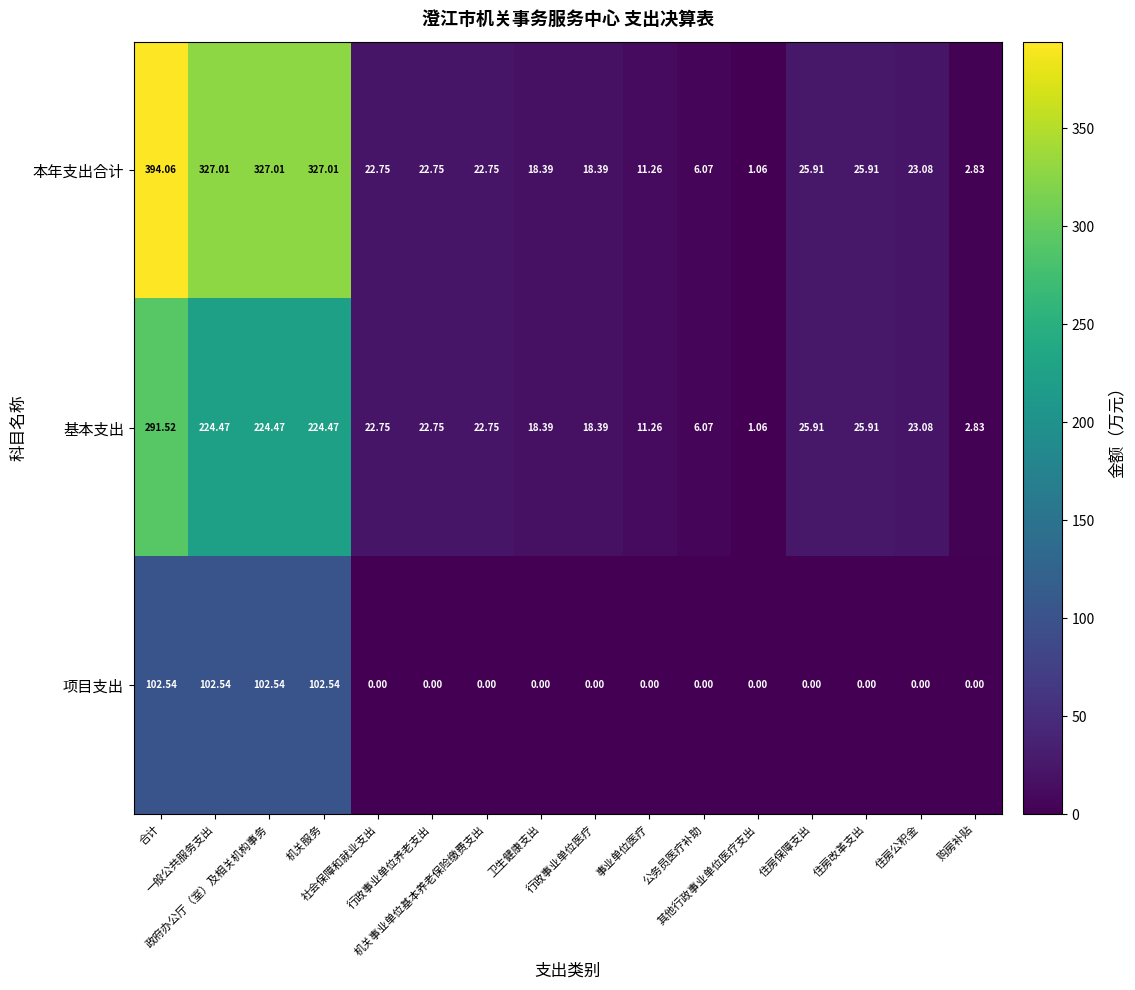

How many data points in 项目支出 are above 0?

4